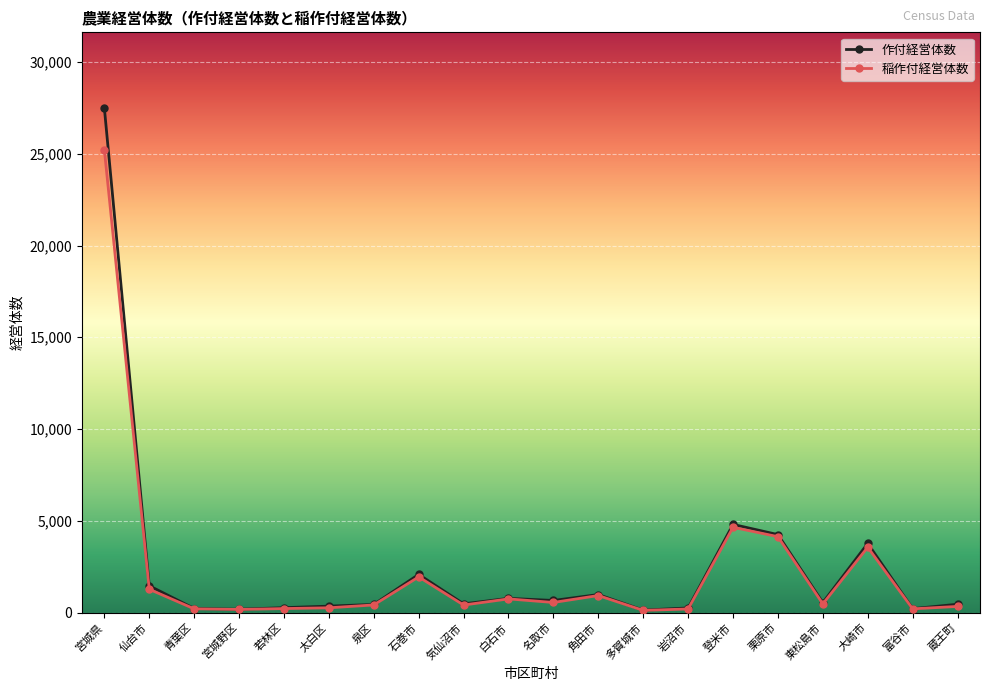

What is the approximate value of 稲作付経営体数 at 気仙沼市, to the nearest 100?

400